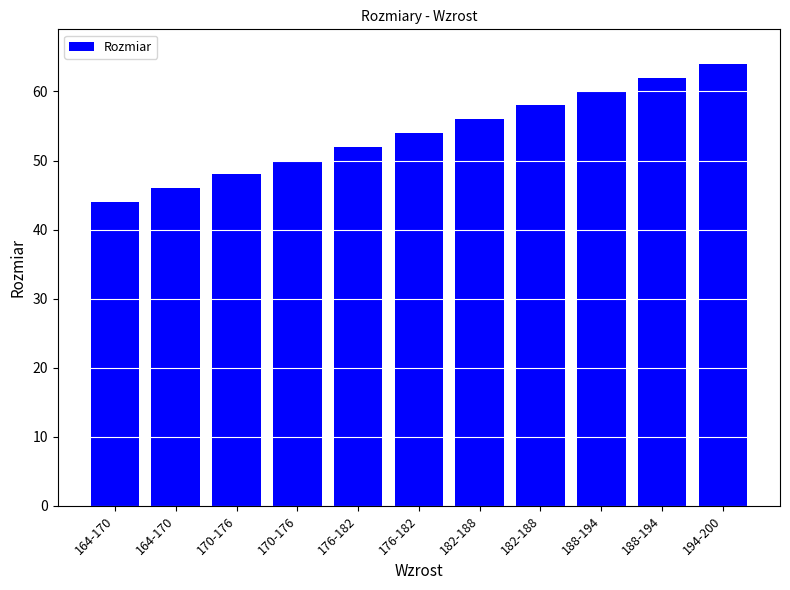

How many bars are there in total?

11